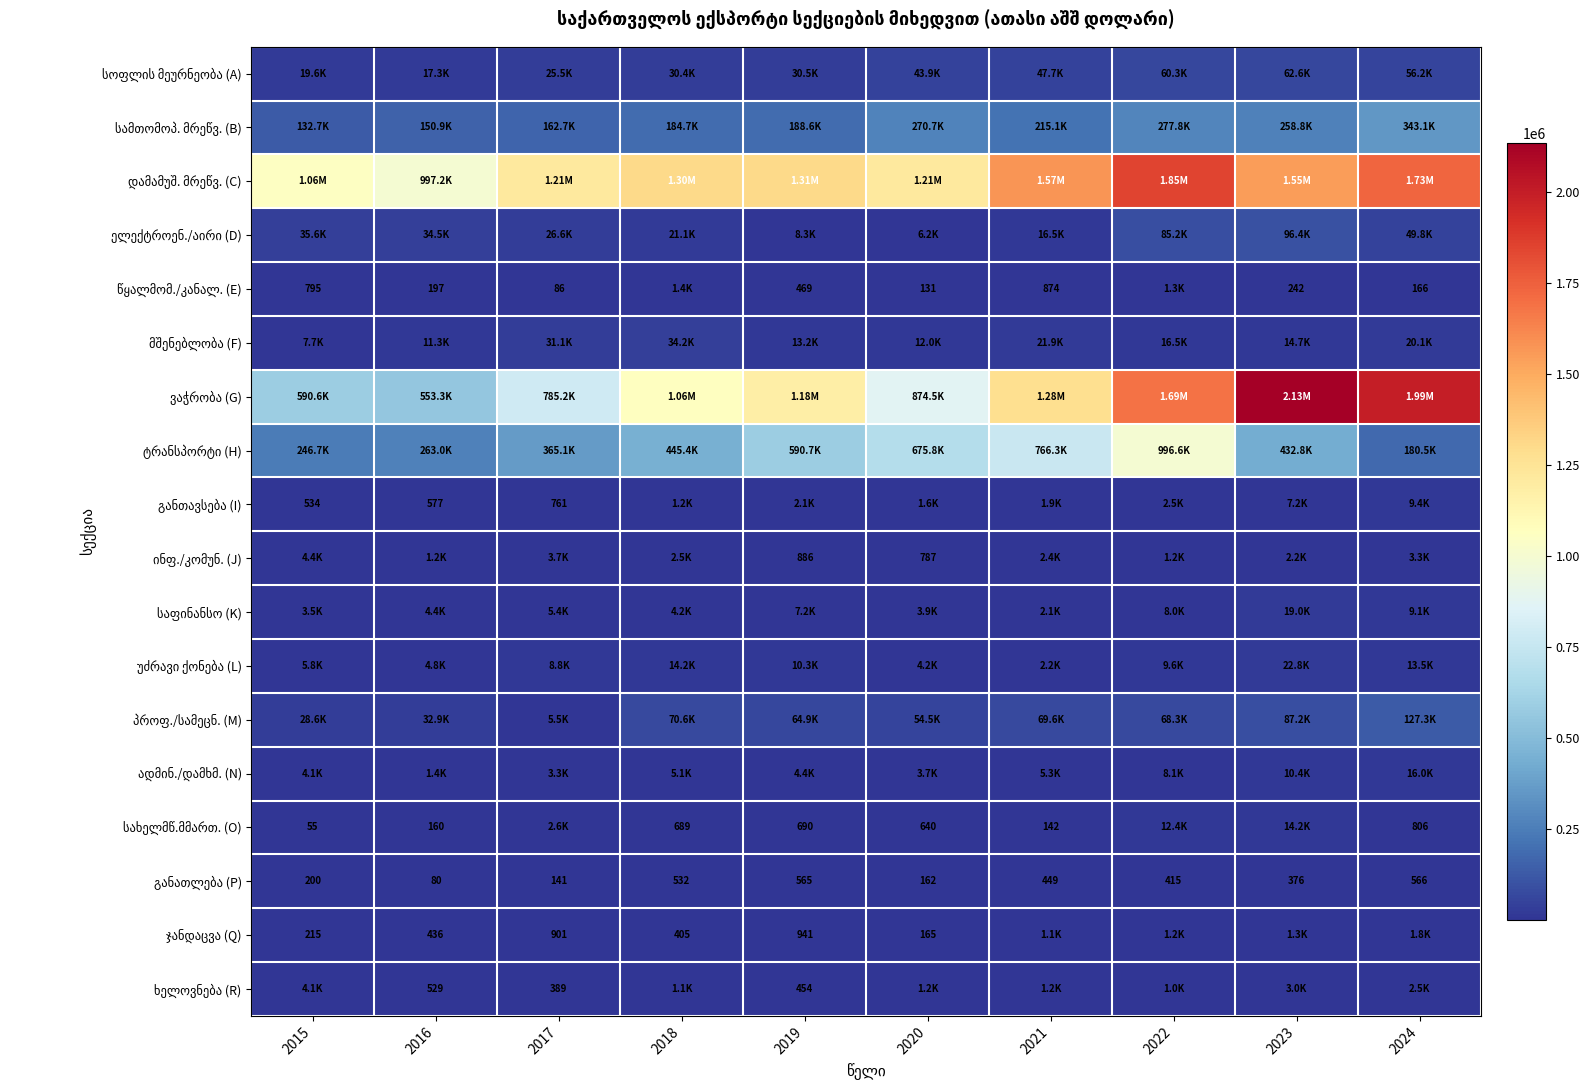

Is it true that ხელოვნება (R) equals 1818.3 at 2021?

False